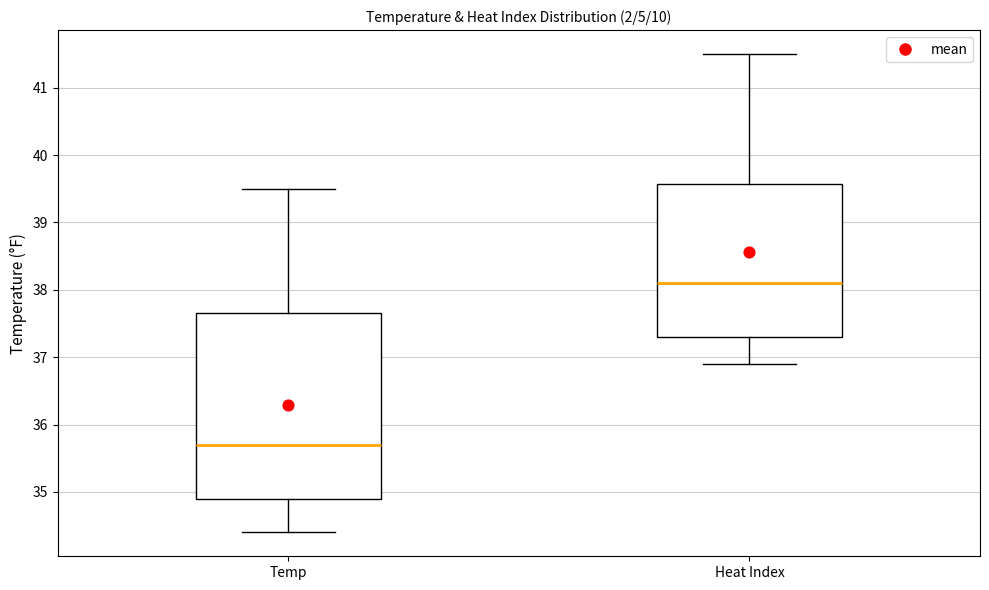

Reading left to right, read every box against the y-axis: the position of its median line, the range the box covers, and the ends of its whiskers. The values are not printed on the chart, so give them approximately, as read against the axis.

Temp: median 35.7, box 34.9 to 37.7, whiskers 34.4 to 39.5
Heat Index: median 38.1, box 37.3 to 39.6, whiskers 36.9 to 41.5